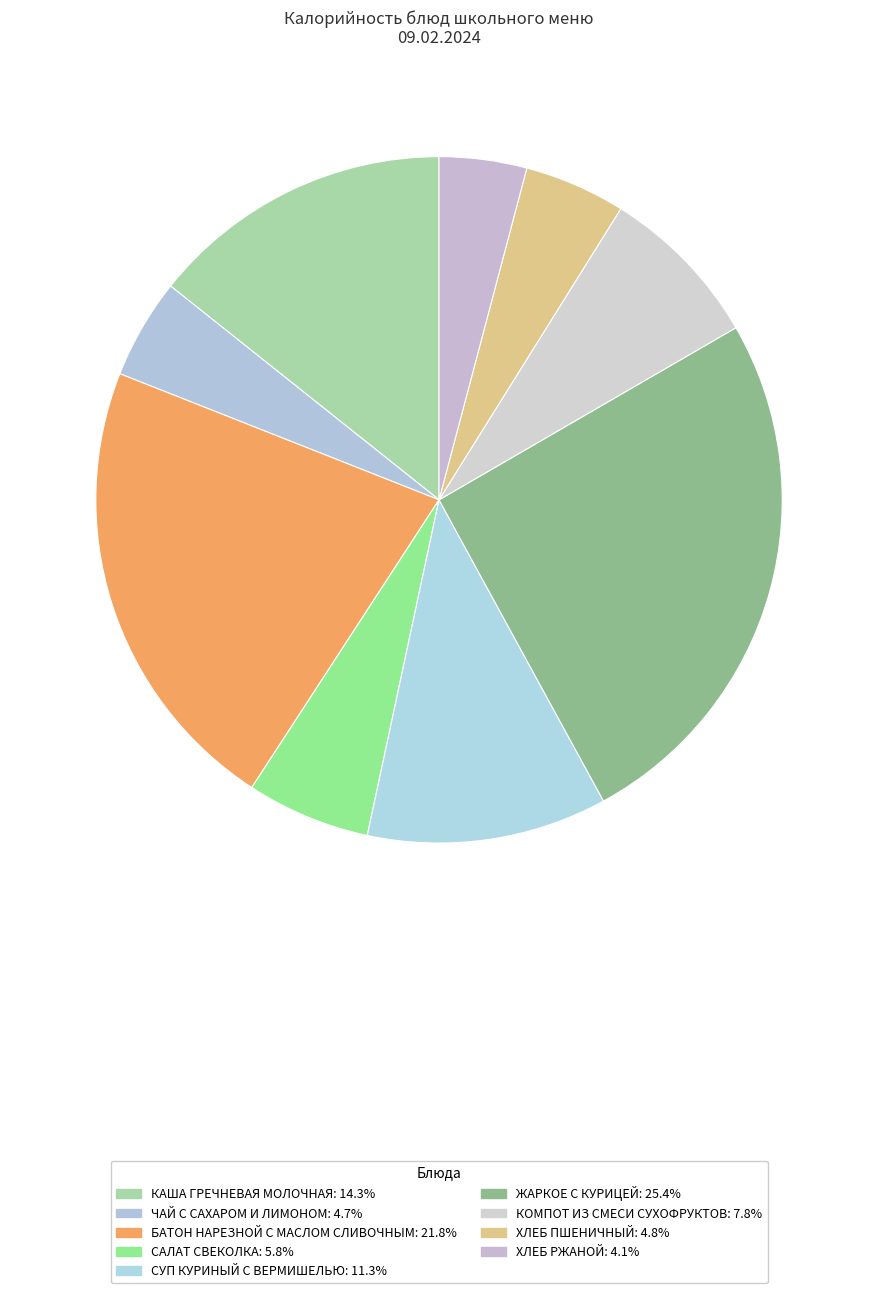

How many segments does this pie chart have?

9